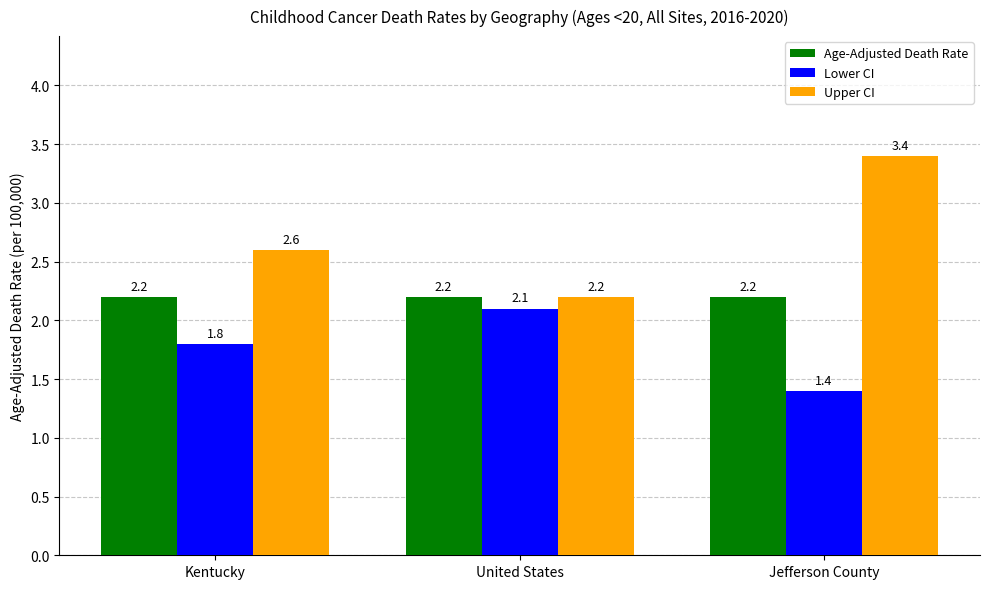

What position from the right is Jefferson County?

1